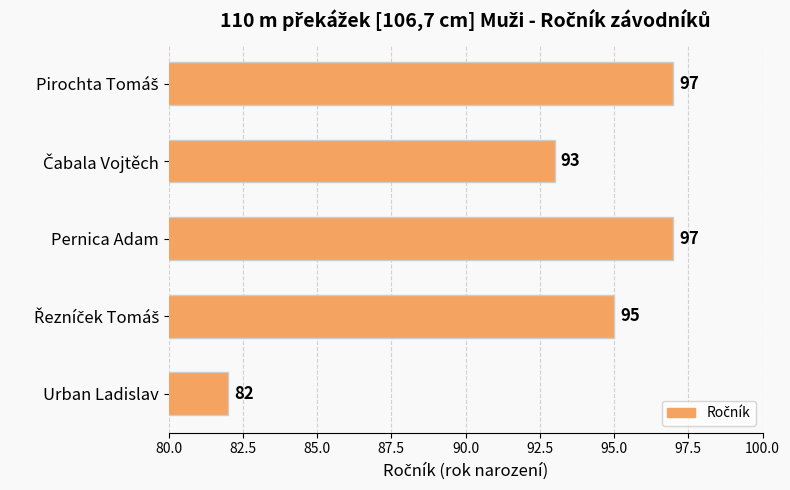

What is the ratio of the value at Urban Ladislav to the value at Pernica Adam?

0.8